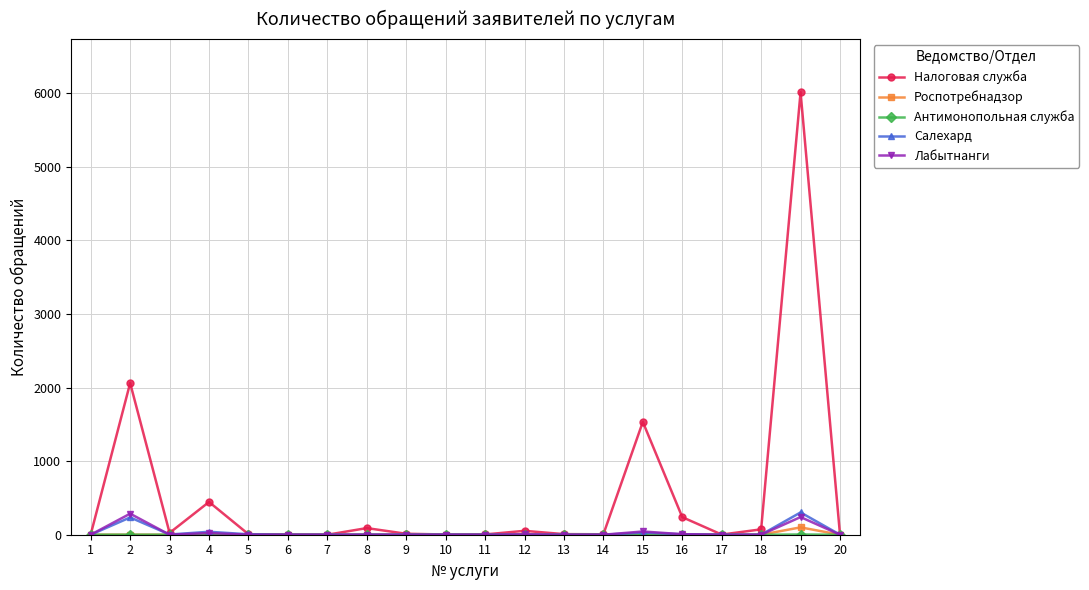

Which series has the widest spread of values?

Налоговая служба